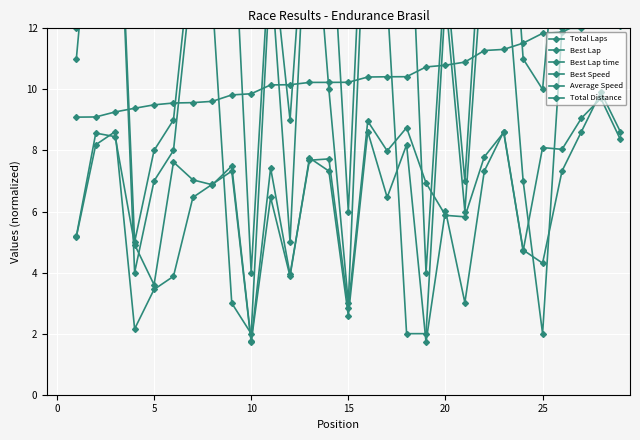

The value of Best Lap at 5 is 4.3. True or false?

False